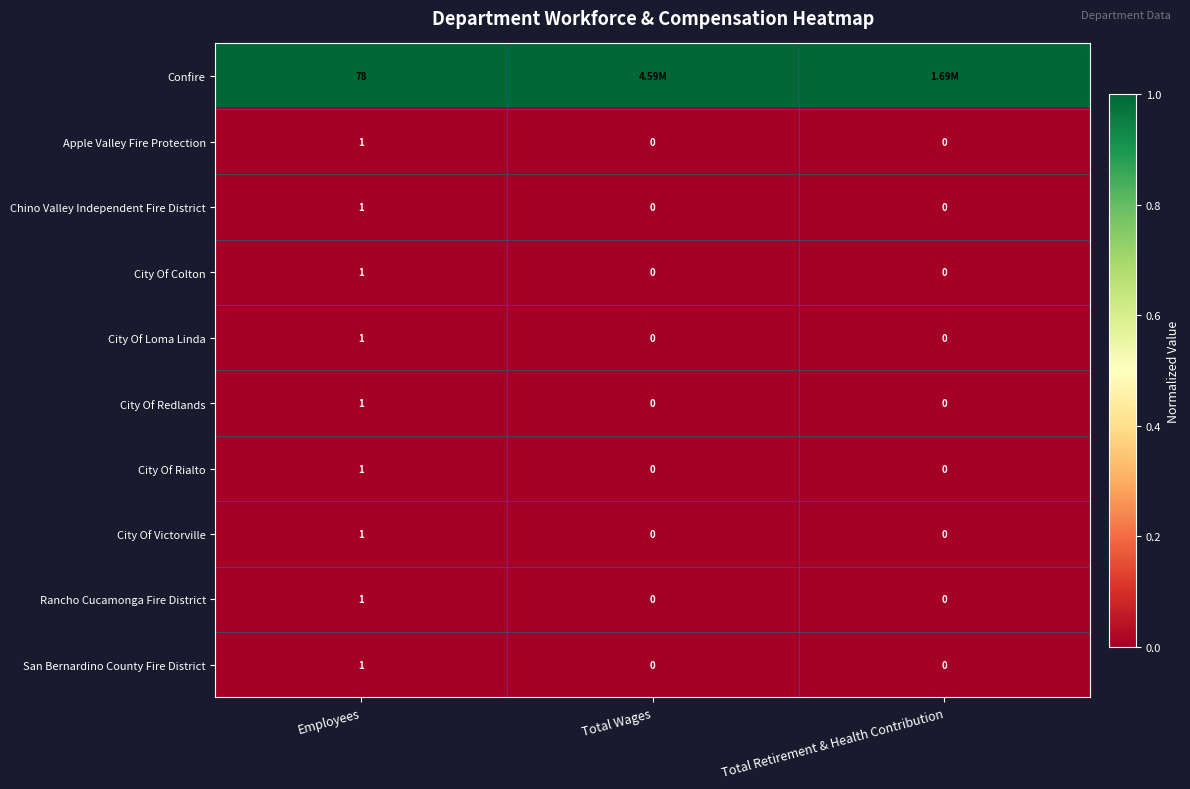

The City Of Colton series shows 0 at Total Retirement & Health Contribution. True or false?

True